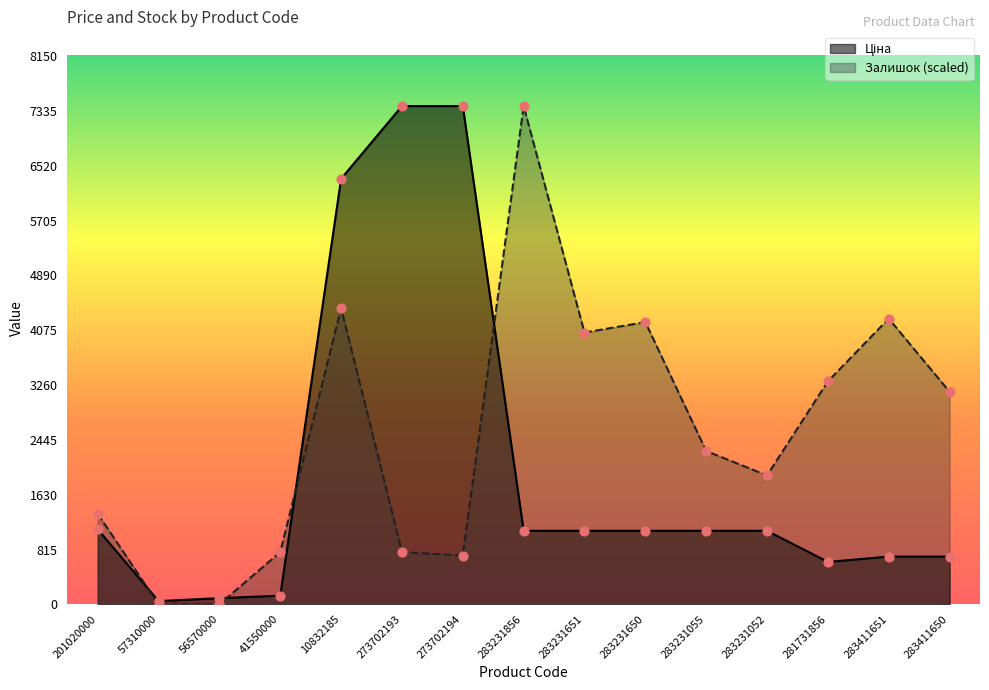

What are all the series names shown in the legend?

Ціна, Залишок